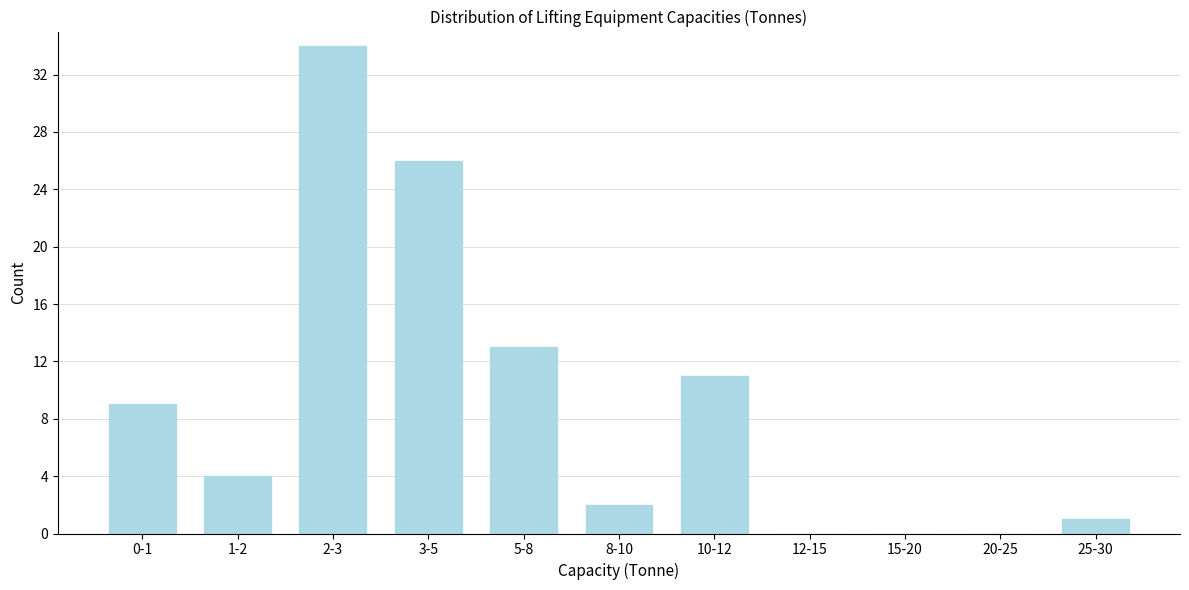

Reading left to right, transcribe all the data shown in this chart.

0-1=9	1-2=4	2-3=34	3-5=26	5-8=13	8-10=2	10-12=11	12-15=0	15-20=0	20-25=0	25-30=1